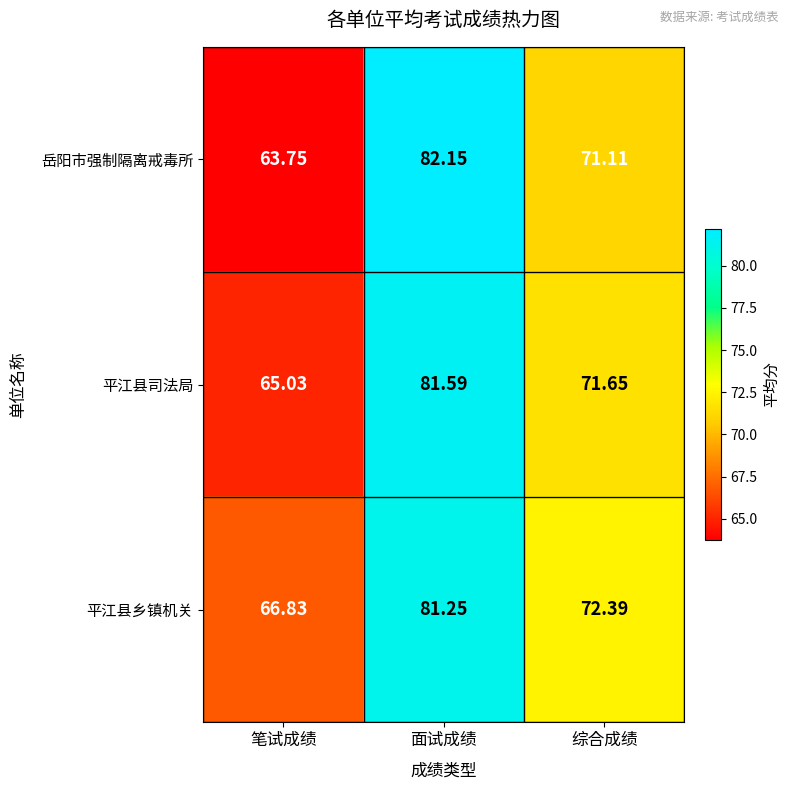

Which series has the largest total across all categories?

平江县乡镇机关